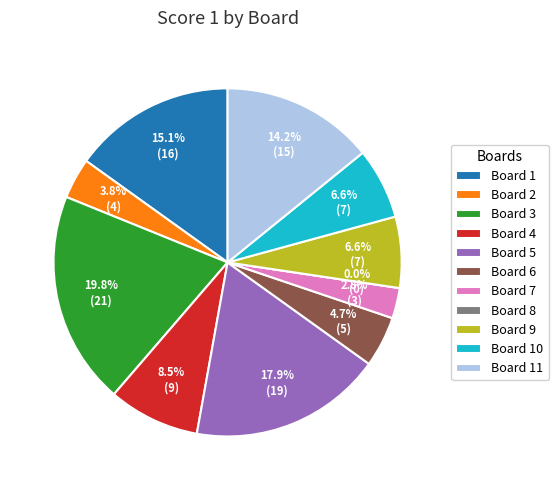

To the nearest percent, what is the average slice percentage?

9%